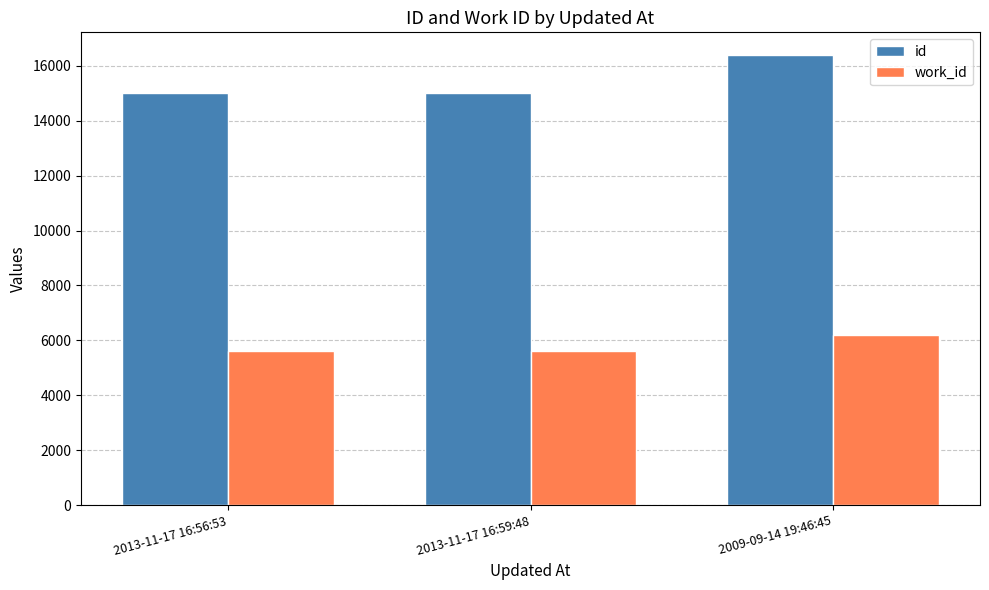

Does the chart contain any negative values?

No